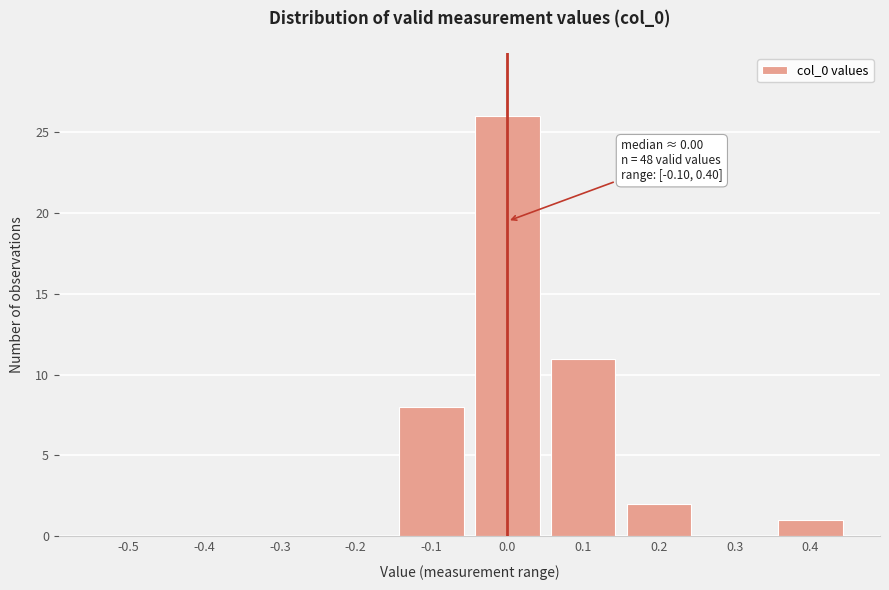

Reading left to right, transcribe all the data shown in this chart.

-0.5=0	-0.4=0	-0.3=0	-0.2=0	-0.1=8	0.0=26	0.1=11	0.2=2	0.3=0	0.4=1